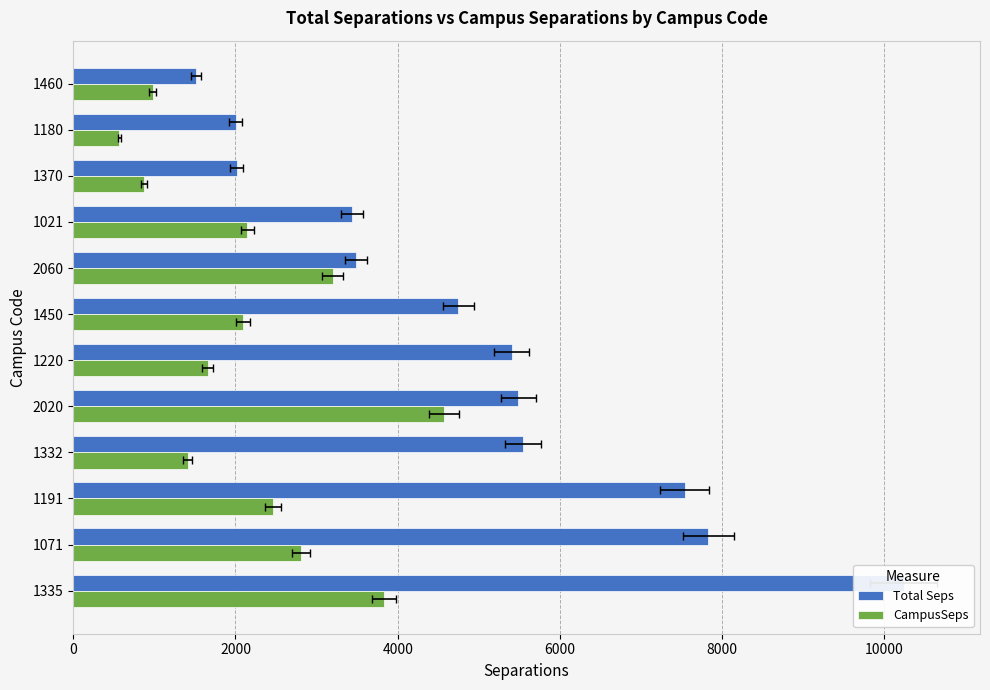

What is the value of the CampusSeps bar at the 11th from the left?

568.4